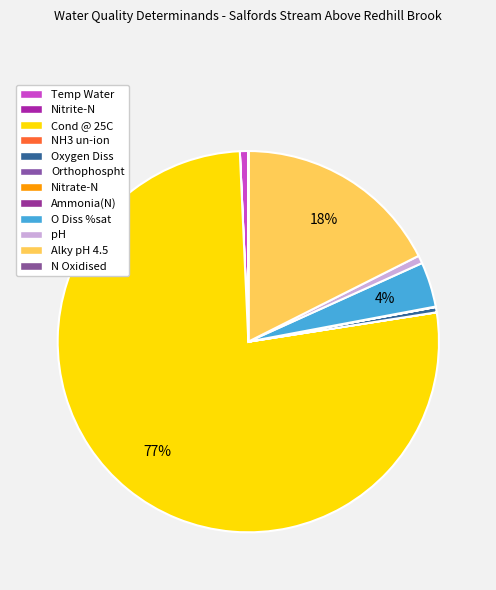

Is it true that Nitrate-N is 1% of the pie?

False